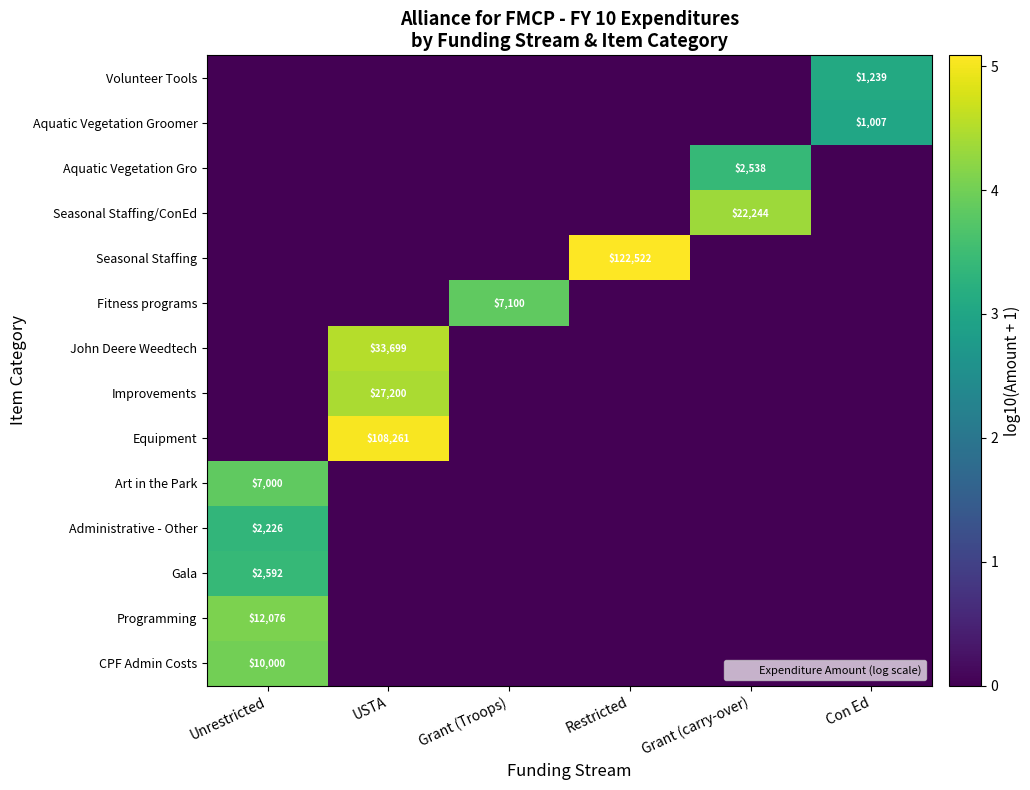

Is it true that CPF Admin Costs equals 1.8 at USTA?

False